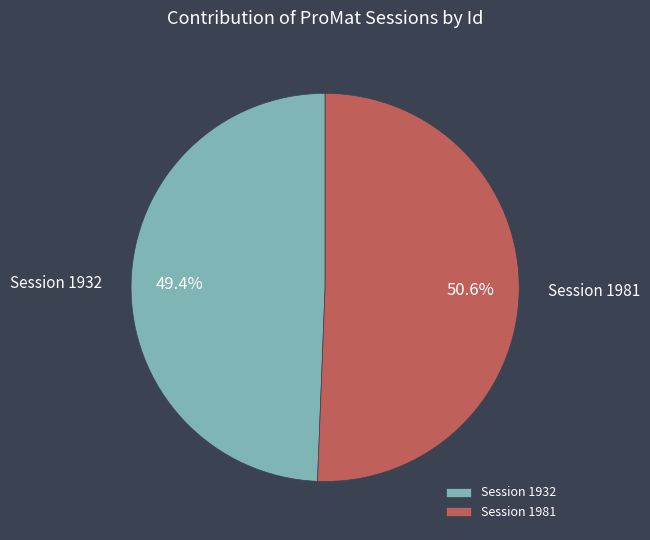

To the nearest percent, what portion does Session 1981 represent?

51%